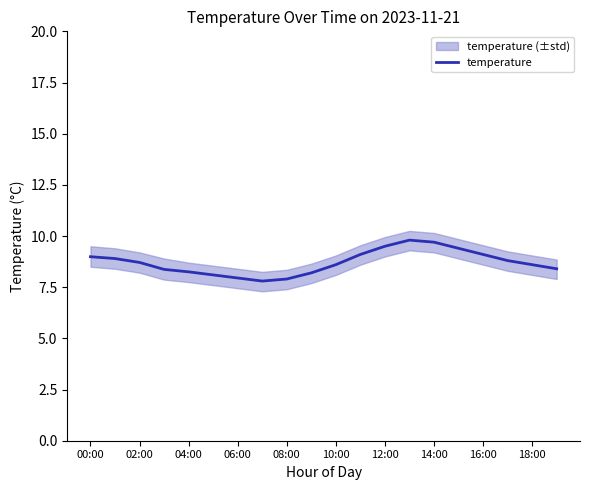

True or false: the data has more than 1 interior local peaks.

False